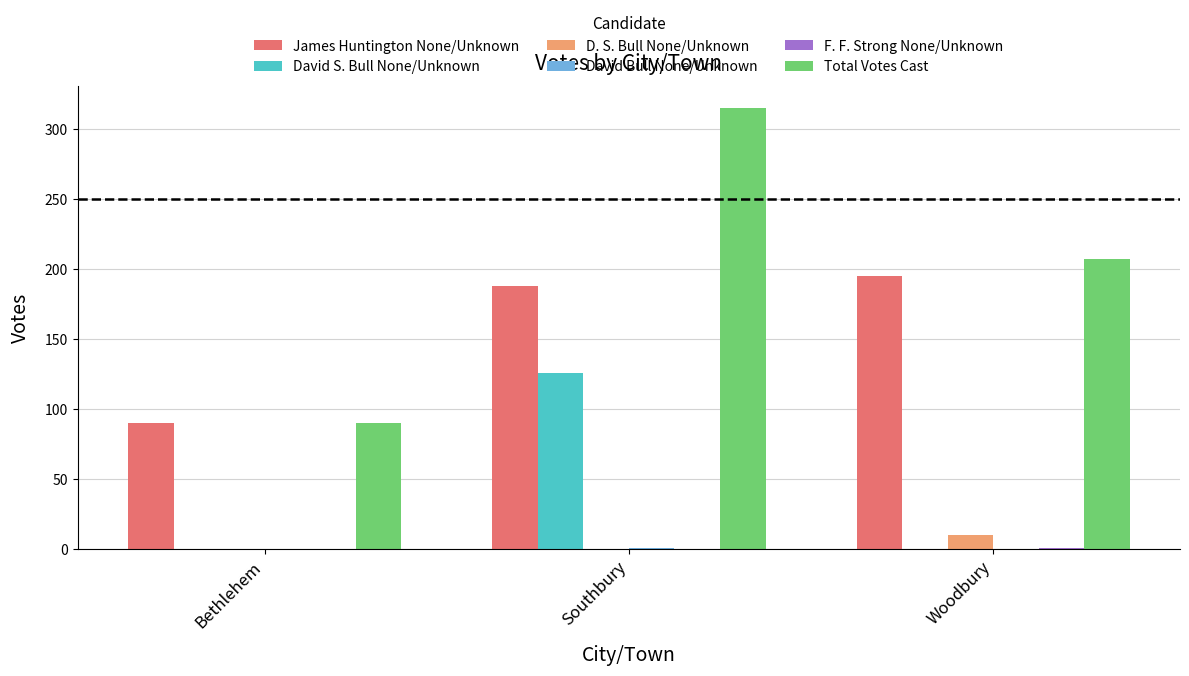

How many series are shown in this chart?

6